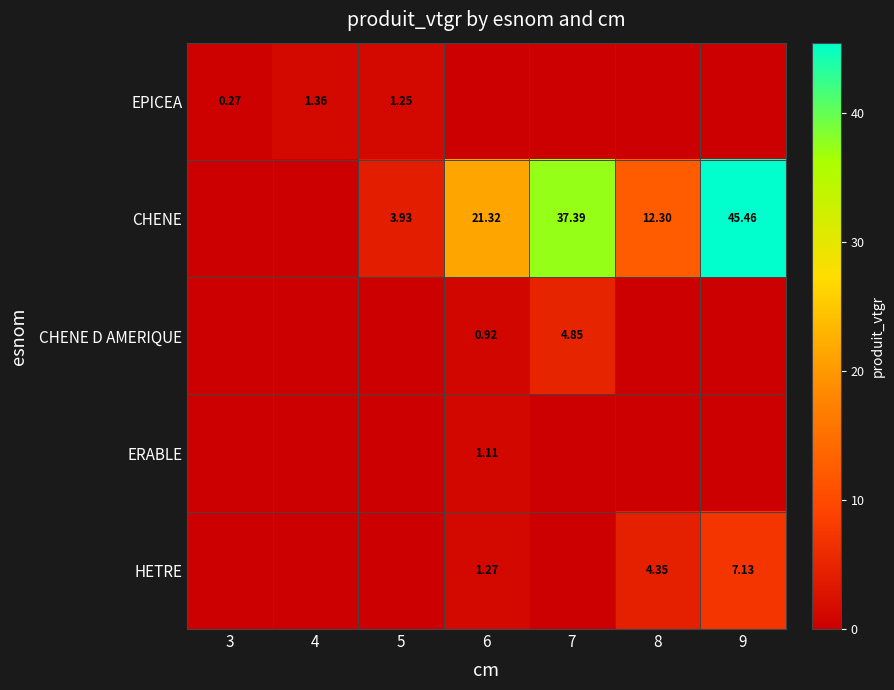

At how many categories does at least one series exceed 3?

5